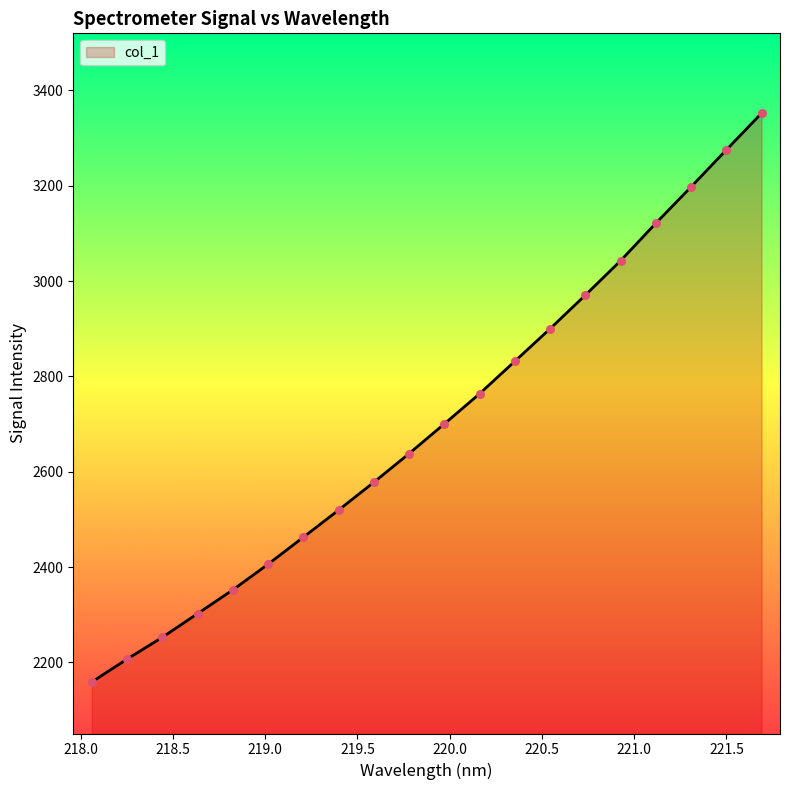

What is the difference between the maximum and minimum values?

1193.3